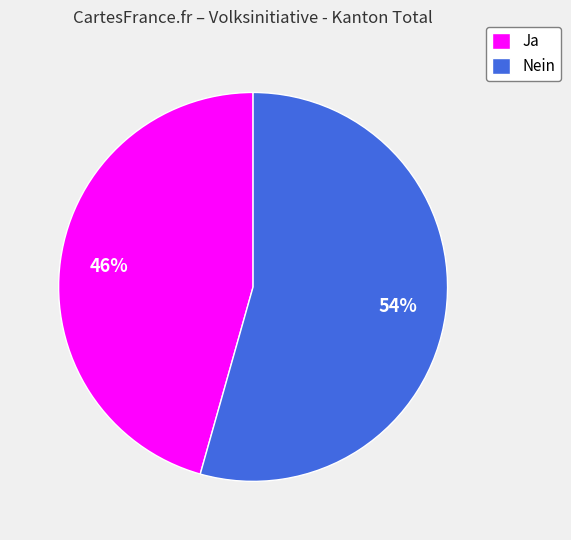

Which has a higher value, Ja or Nein?

Nein